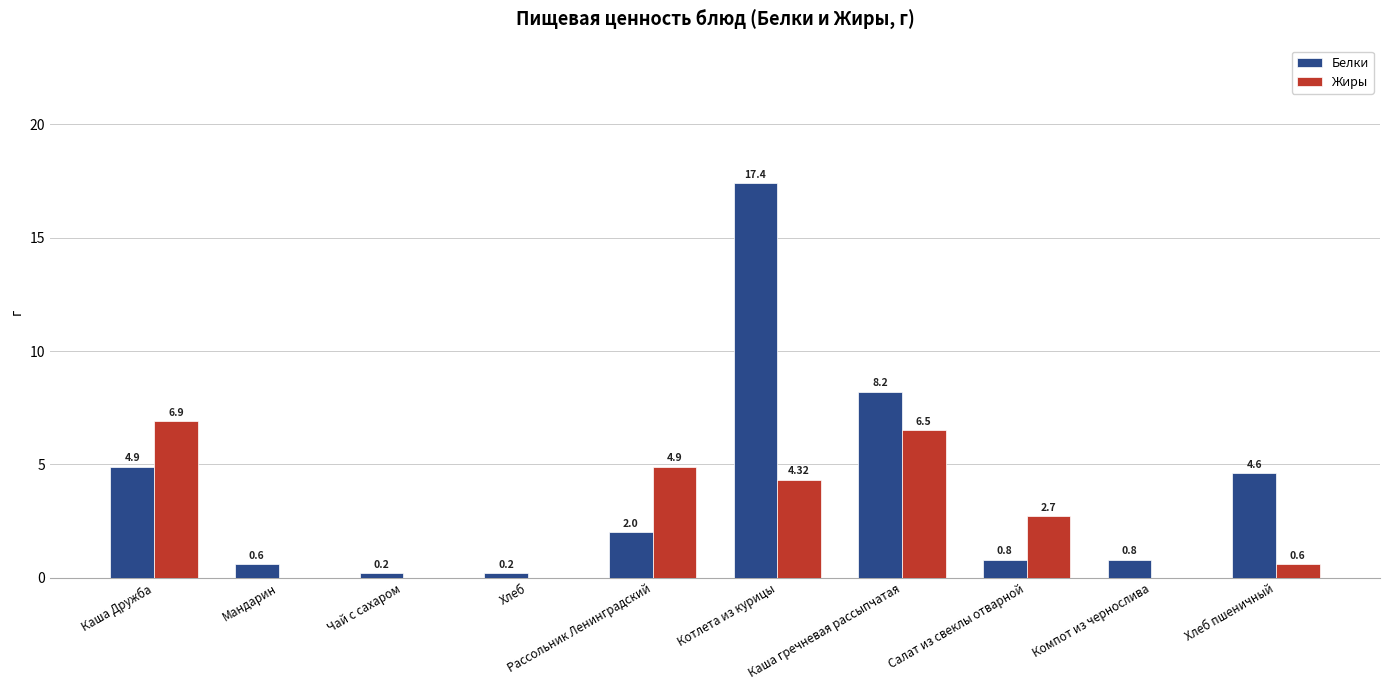

Are the bars horizontal?

No